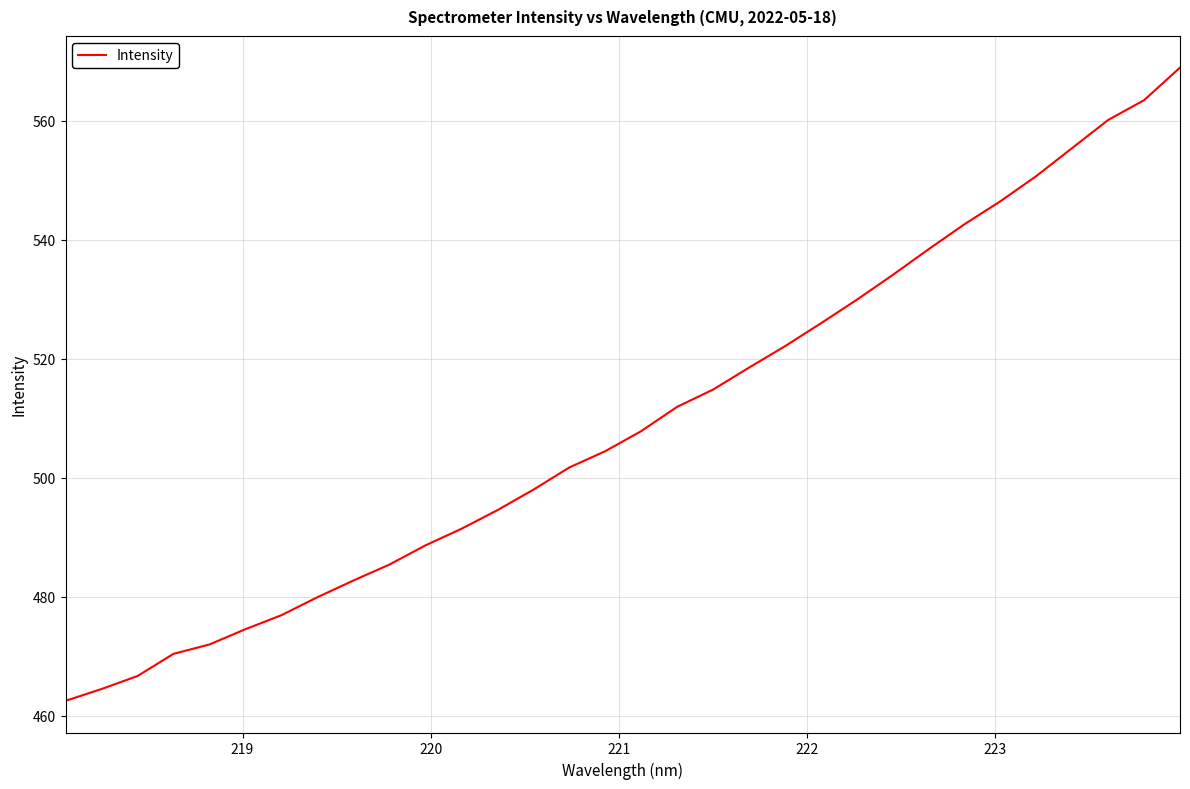

What is the difference between the maximum and minimum values?

106.5